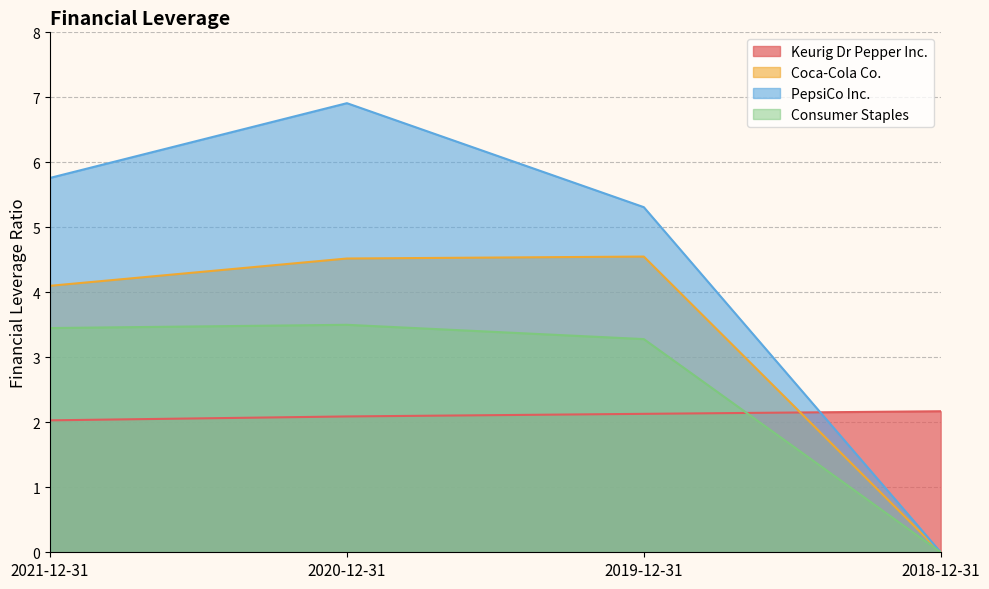

Reading left to right, list all the values displayed in this chart.

Keurig Dr Pepper Inc.: 2.0	2.1	2.1	2.2
Coca-Cola Co.: 4.1	4.5	4.5	0.0
PepsiCo Inc.: 5.8	6.9	5.3	0.0
Consumer Staples: 3.5	3.5	3.3	0.0